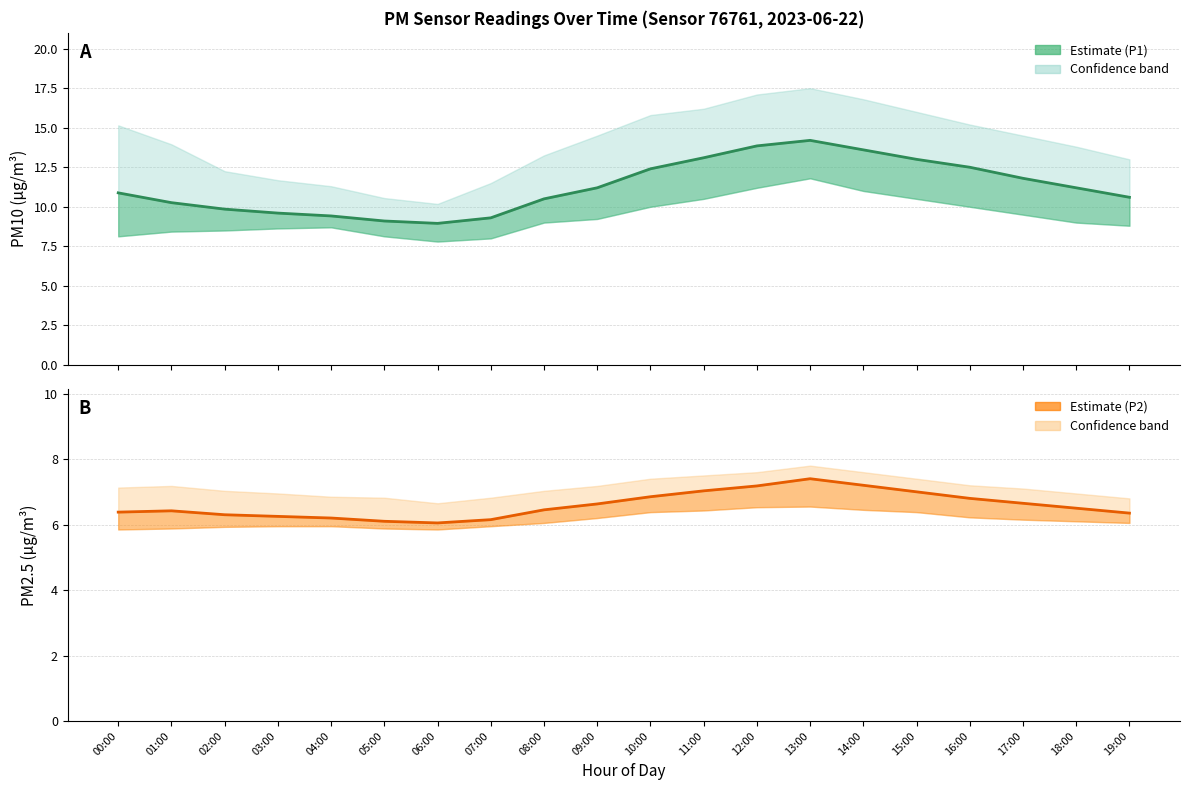

What position from the right is 14:00?

6